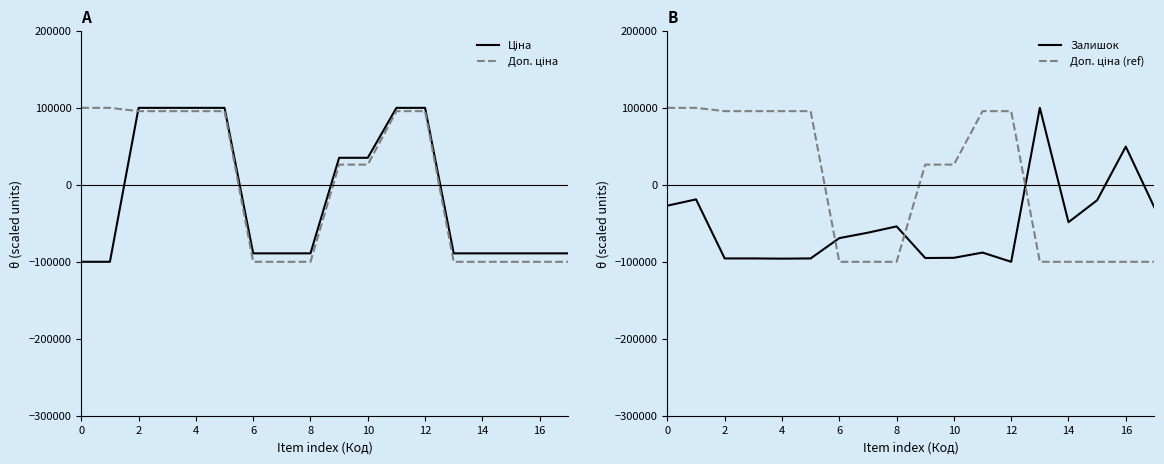

Which series has the largest range (max minus min)?

Ціна